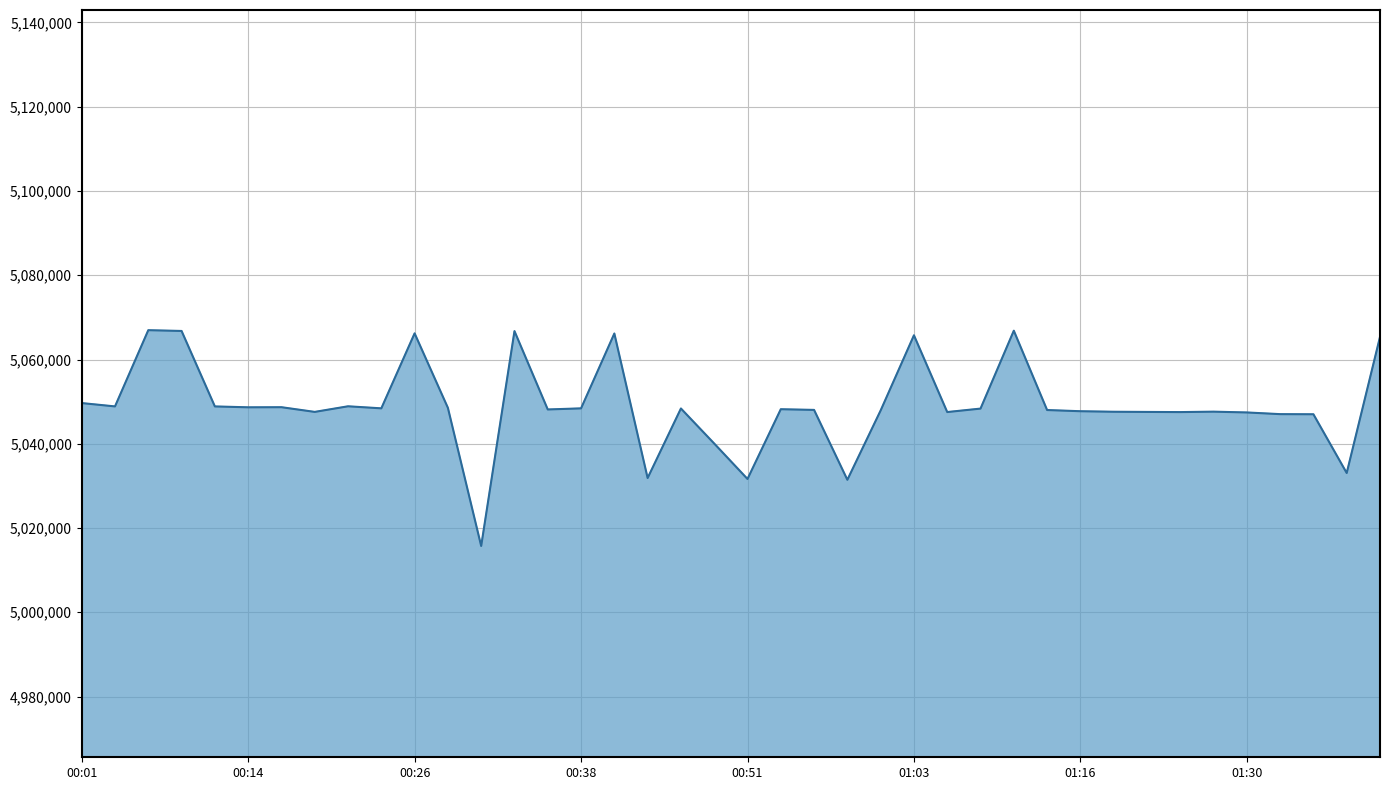

How many lines are shown in the chart?

1